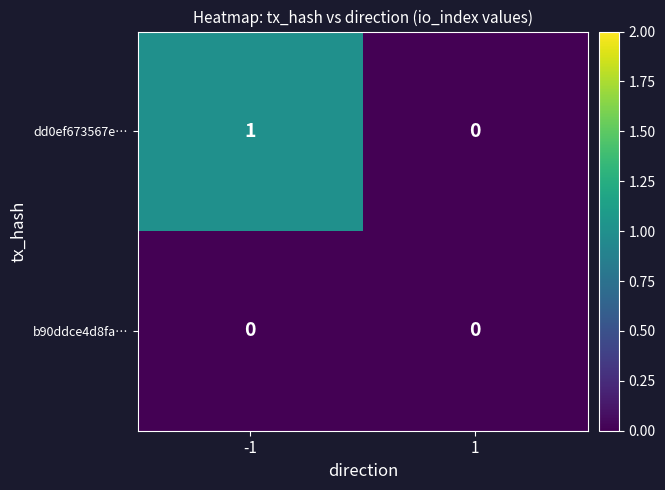

Rank the series by their maximum value, from lowest to highest.

b90ddce4d8fa…, dd0ef673567e…